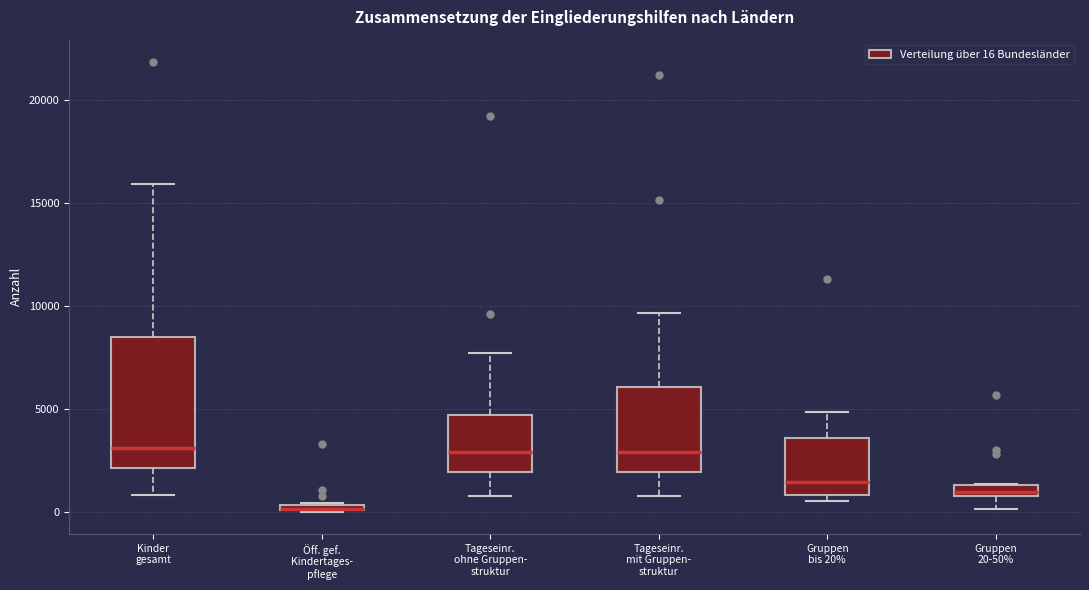

Which box is the tallest, from its lower edge to its upper edge?

Kinder gesamt